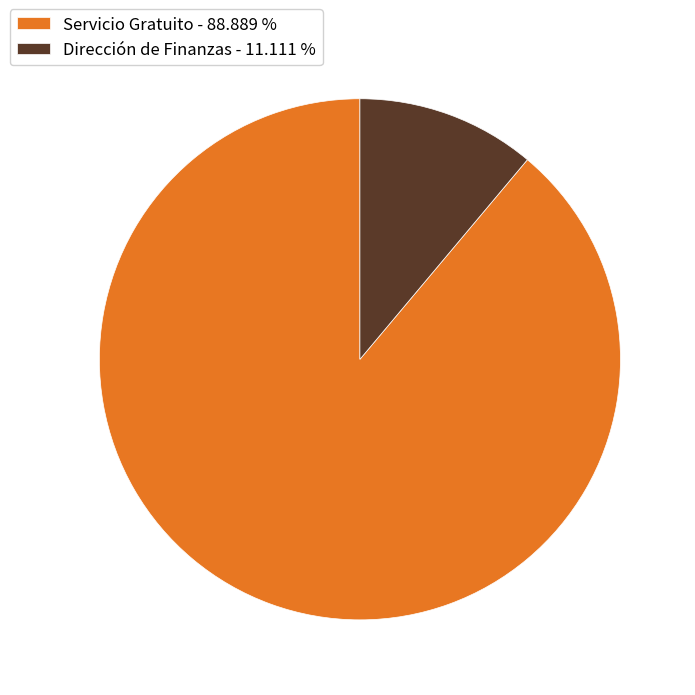

How many slices are in this pie chart?

2